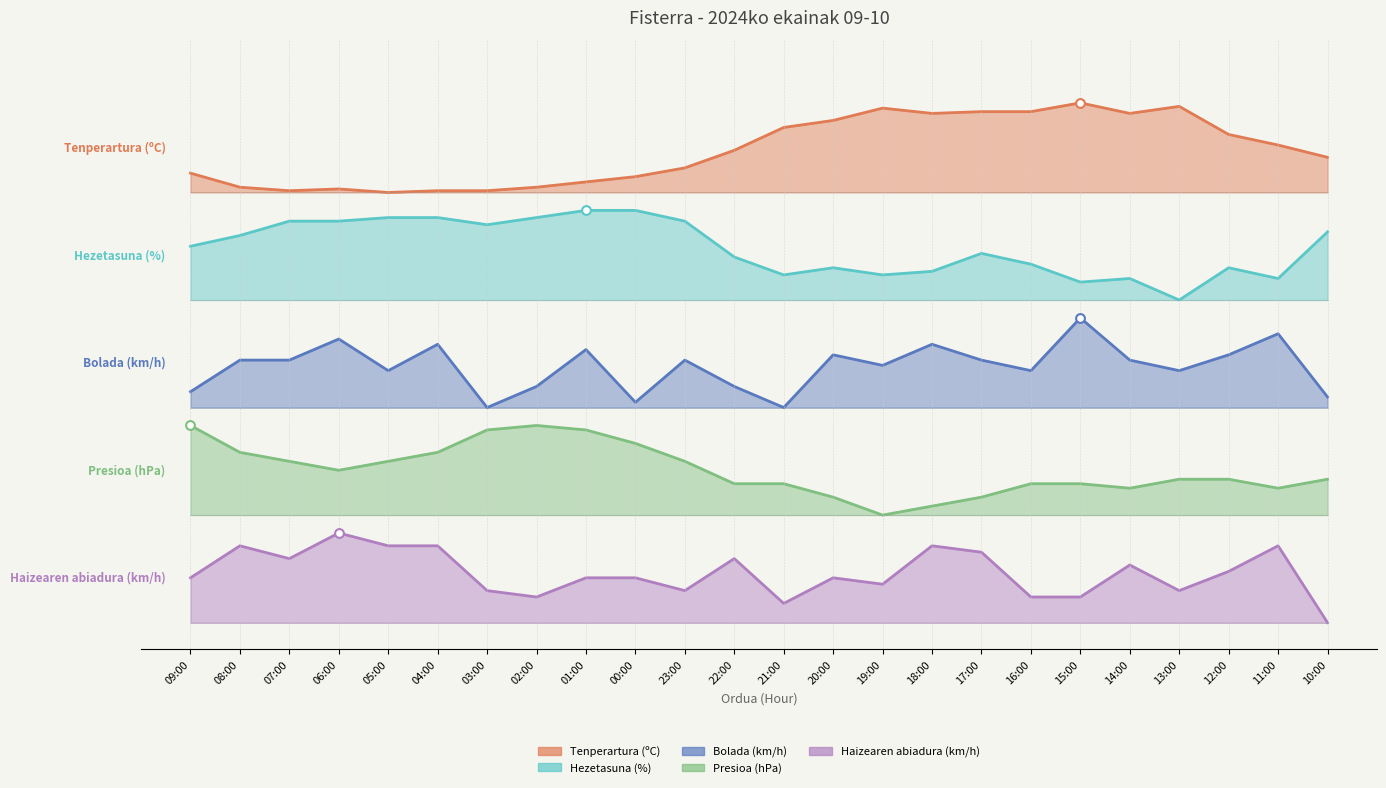

Which series has the largest Y range (max minus min)?

Presioa (hPa)